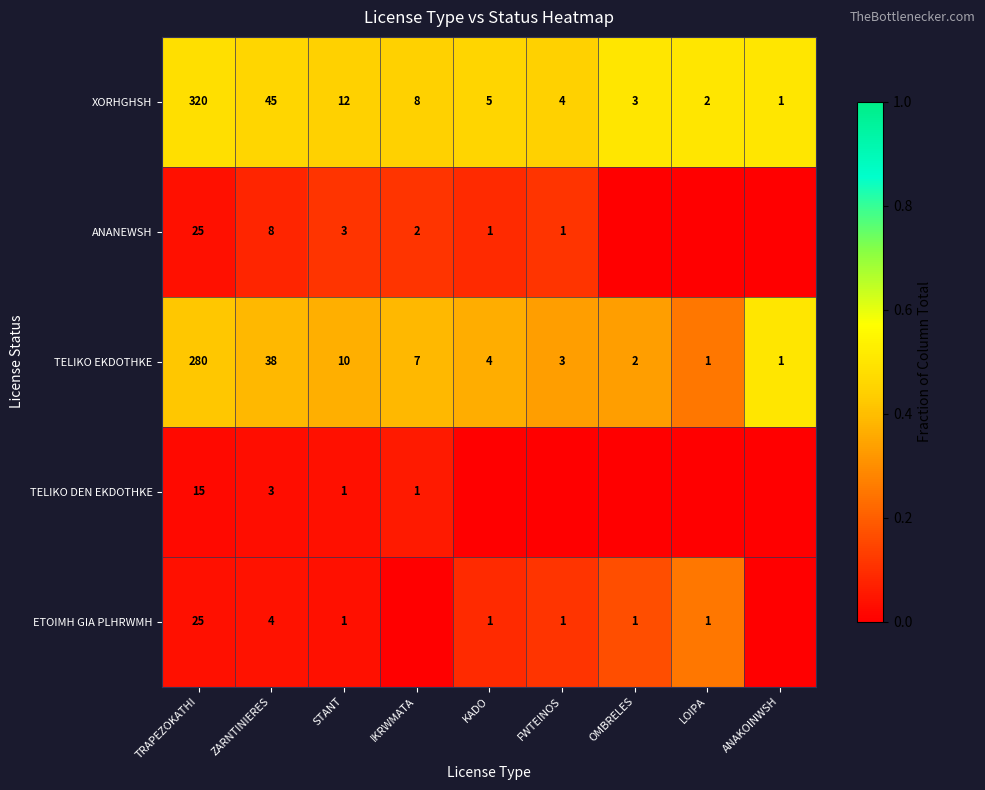

What is the difference between the highest and lowest values at TRAPEZOKATHI?

305